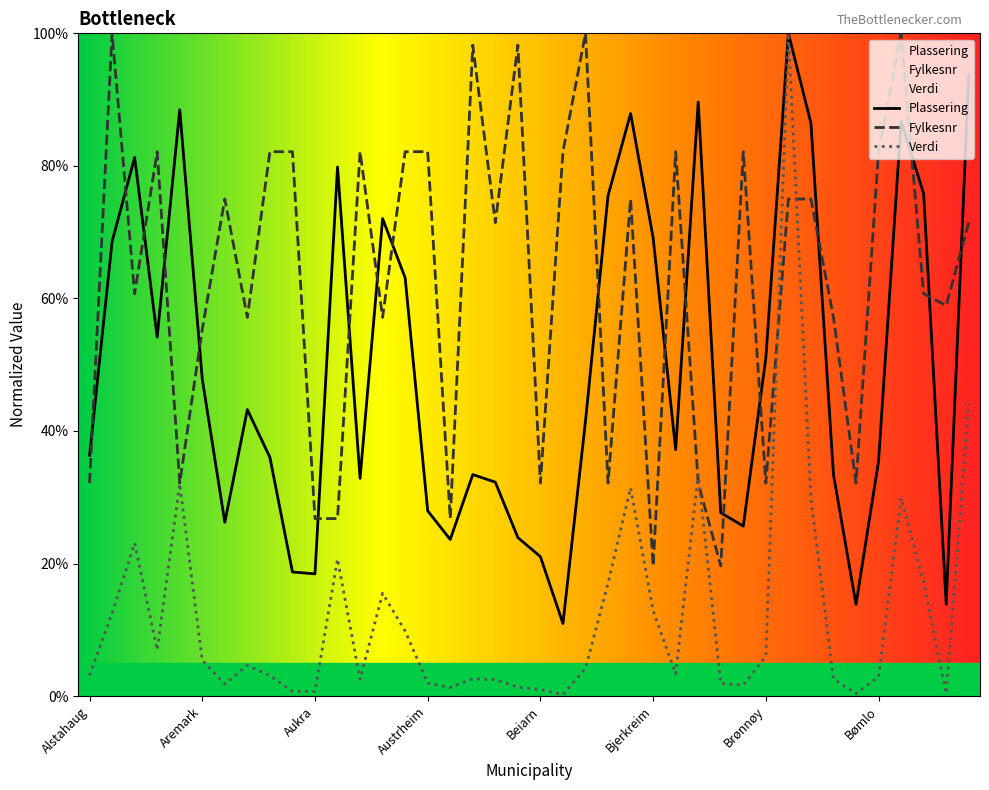

What is the approximate value of Fylkesnr at Bodø?

32.1